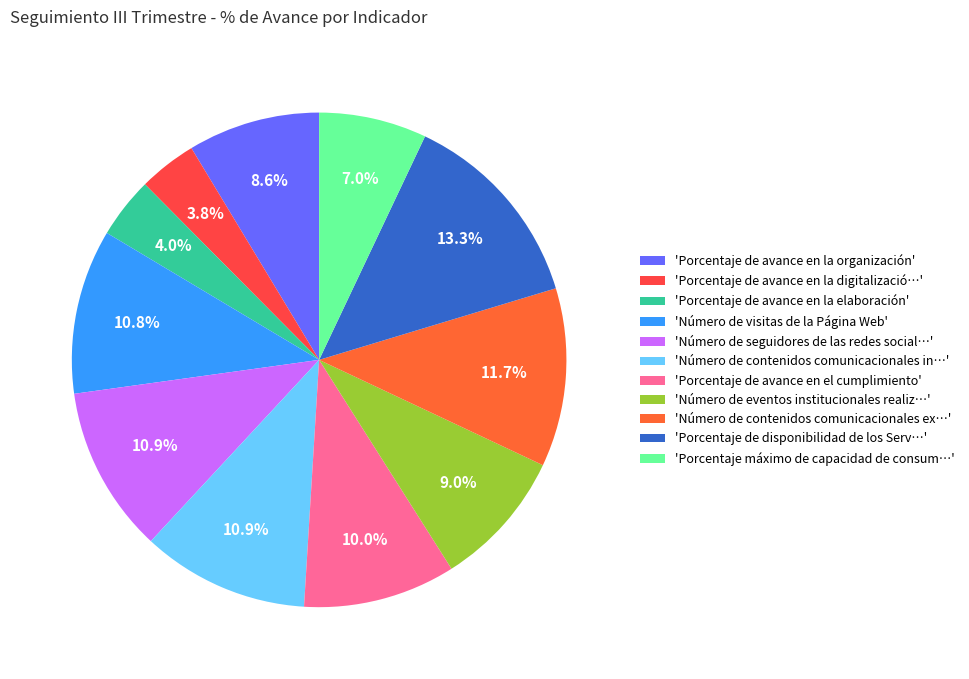

What is the largest slice in the pie chart?

'Porcentaje de disponibilidad de los Serv…'